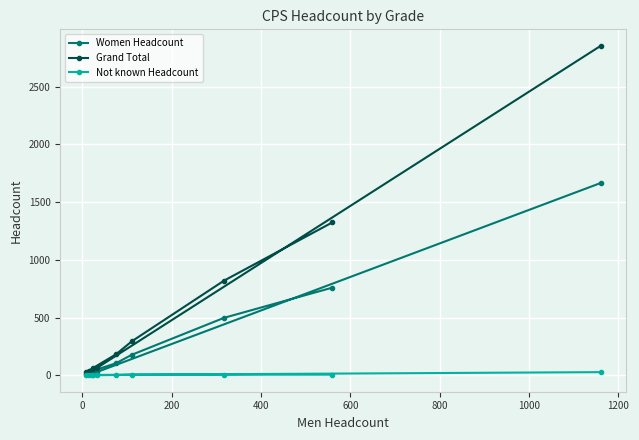

What are all the series names shown in the legend?

Women Headcount, Grand Total, Not known Headcount